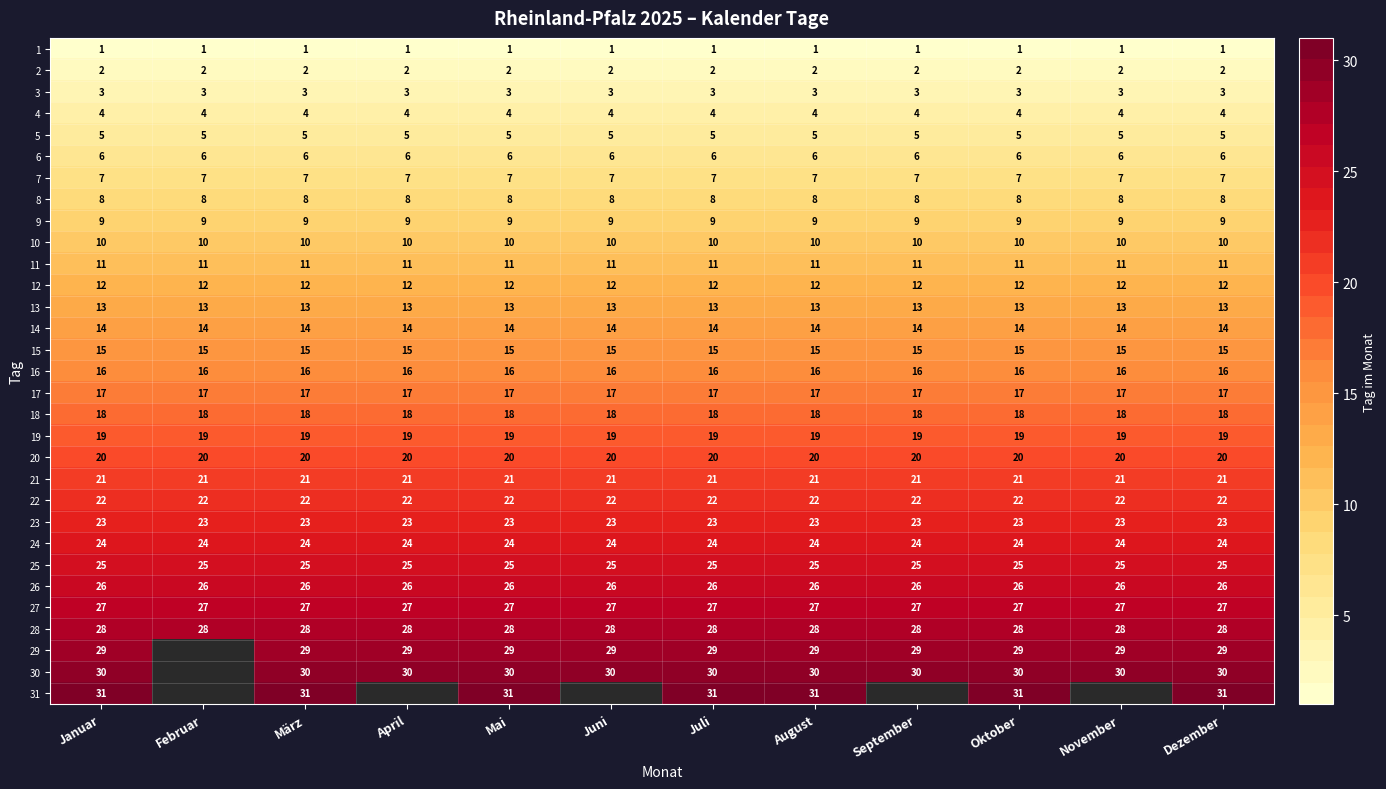

Is the value of 2 at April greater than the value of 25 at Mai?

No